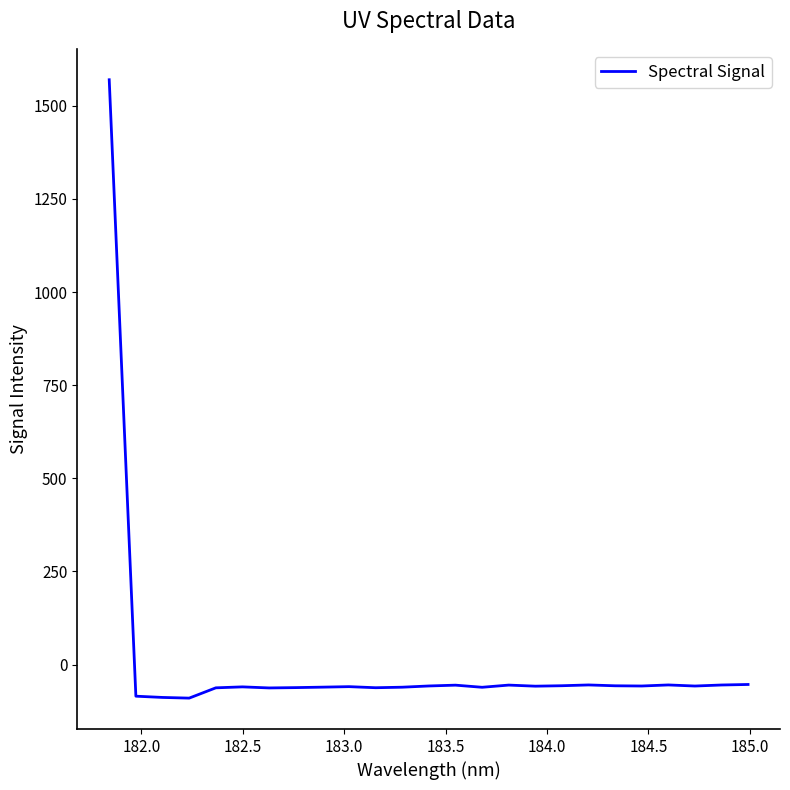

What is the minimum value shown in the chart?

-89.9